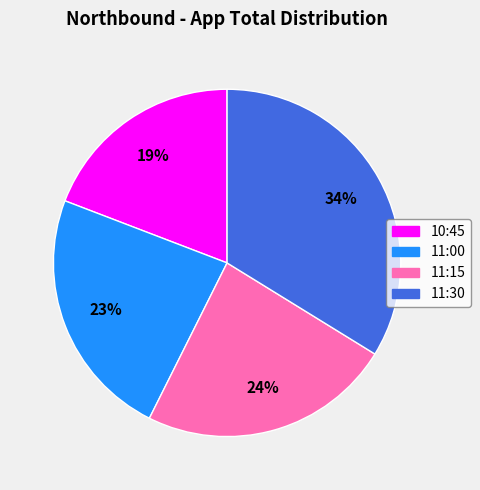

True or false: 11:15 accounts for 24% of the total.

True